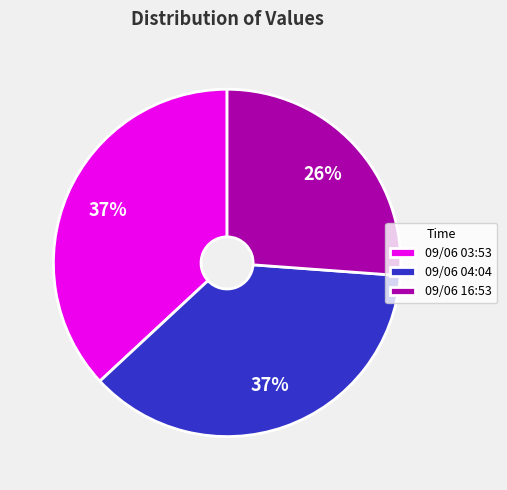

To the nearest percent, what percentage of the pie is 09/06 03:53?

37%